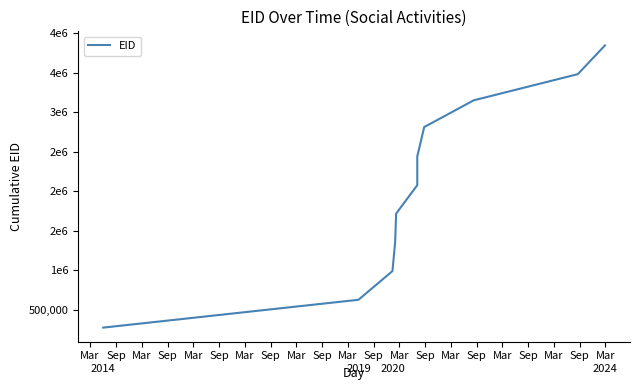

What is the smallest value displayed?

278318